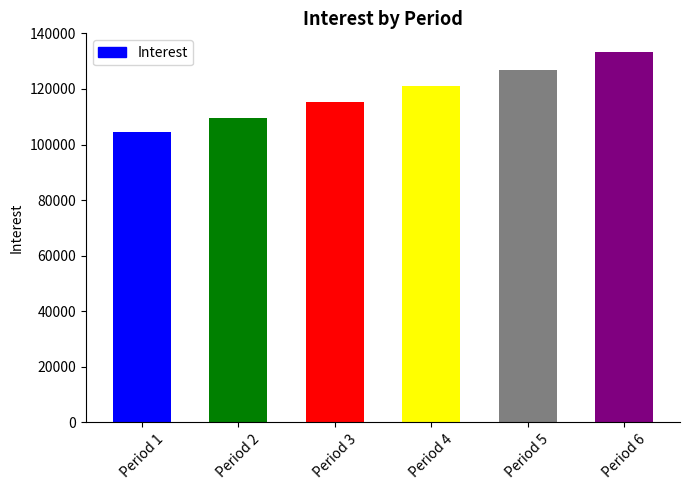

Reading left to right, what are all the values shown in this chart?

Period 1=104470.2	Period 2=109693.7	Period 3=115178.3	Period 4=120937.3	Period 5=126984.1	Period 6=133333.3